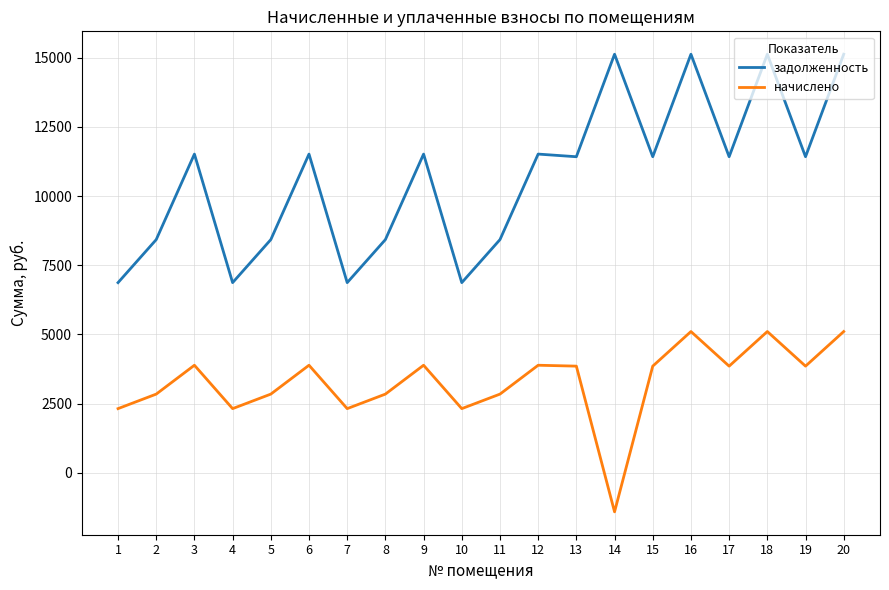

At how many categories does at least one series exceed 11186?

12